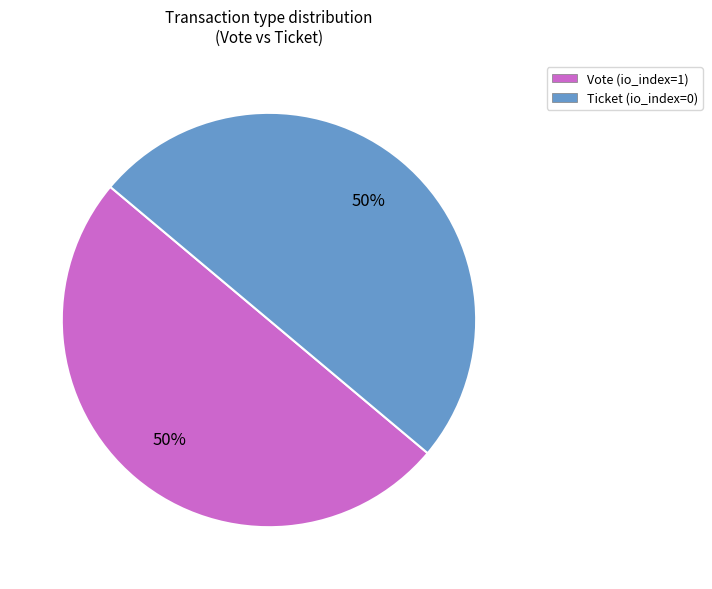

True or false: Ticket (io_index=0) accounts for 36% of the total.

False